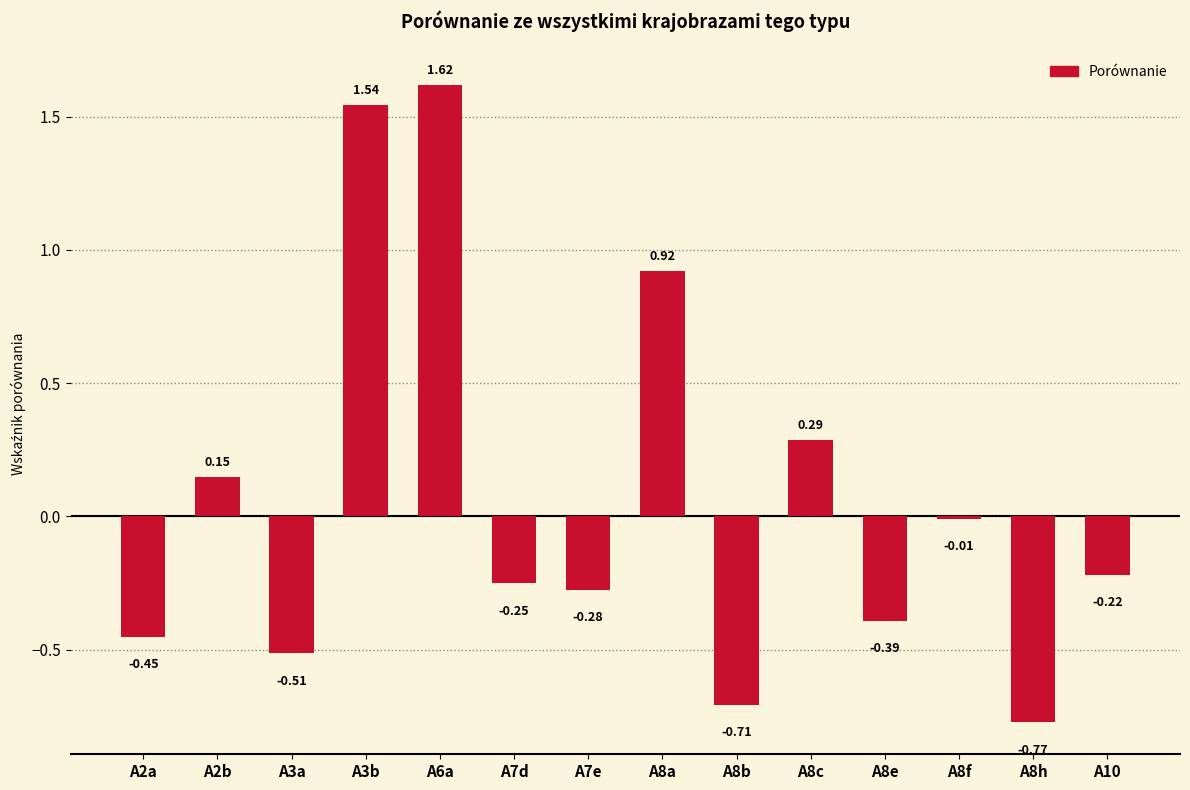

What is the difference between the maximum and minimum values?

2.4